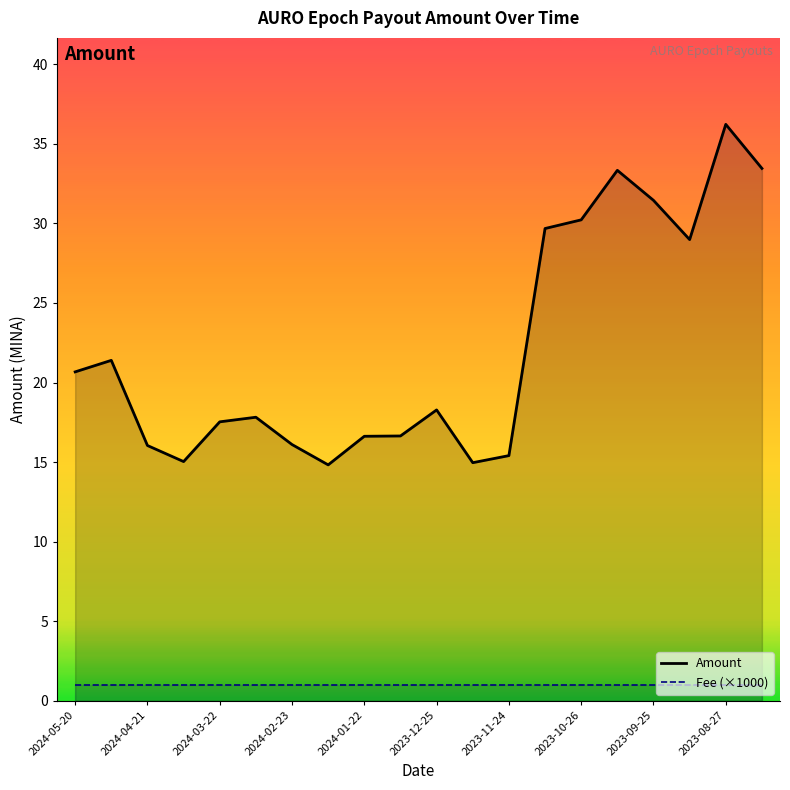

How many interior local peaks does the Amount series have?

5